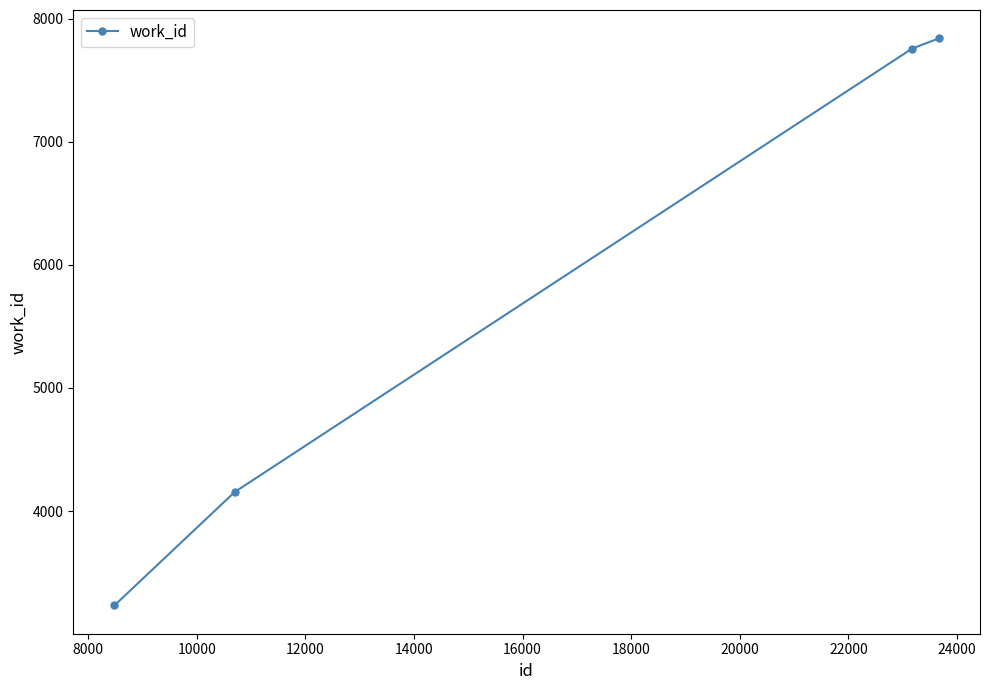

What is the smallest value displayed?

3233